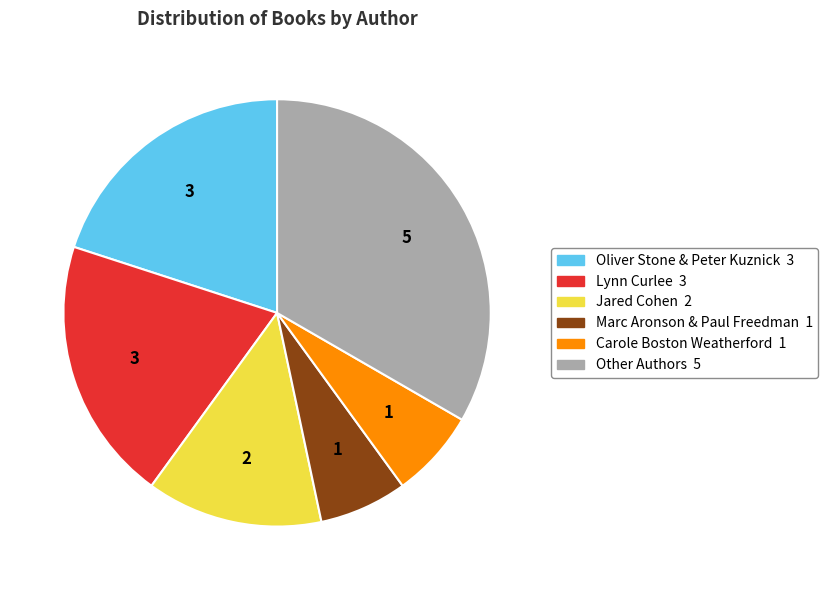

Does any single category account for the majority?

No